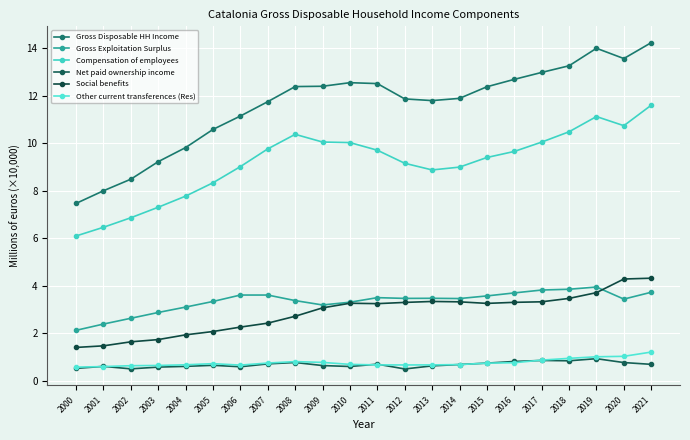

What is the difference between the Compensation of employees values at 2019 and 2018?

0.6